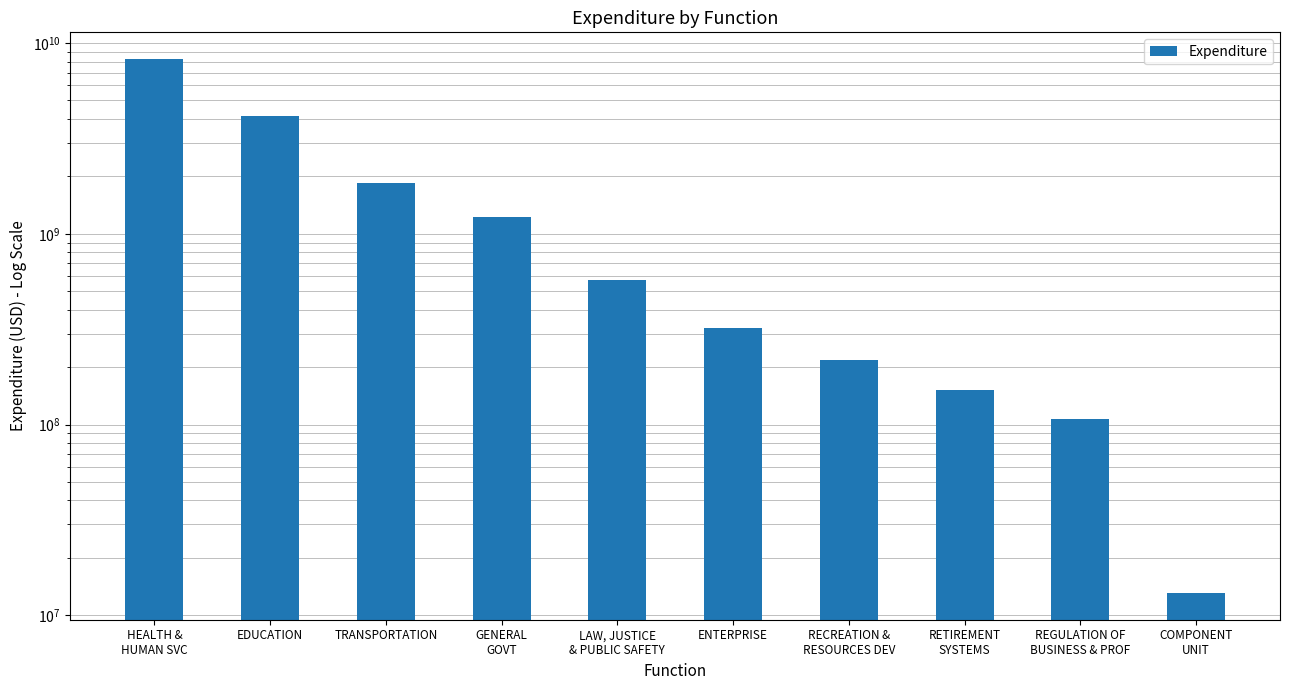

Reading left to right, what are all the values shown in this chart?

HEALTH &
HUMAN SVC=8248129866.4	EDUCATION=4167482440.6	TRANSPORTATION=1843412939.3	GENERAL
GOVT=1227876403.6	LAW, JUSTICE
& PUBLIC SAFETY=572768862.4	ENTERPRISE=320576411.4	RECREATION &
RESOURCES DEV=216812055.5	RETIREMENT
SYSTEMS=152641073.5	REGULATION OF
BUSINESS & PROF=106685749.8	COMPONENT
UNIT=13084464.4